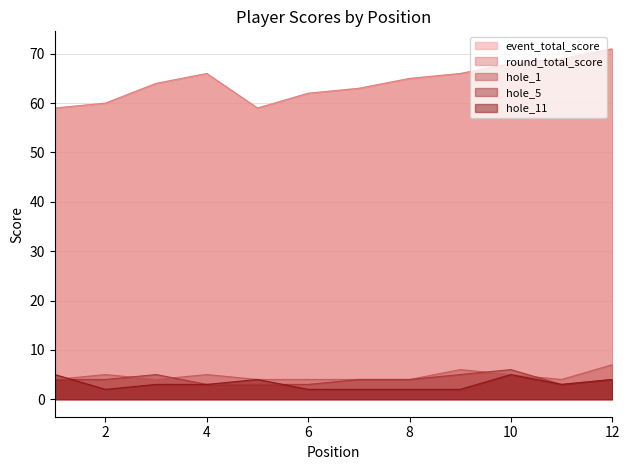

The value of hole_5 at 11 is 3. True or false?

True